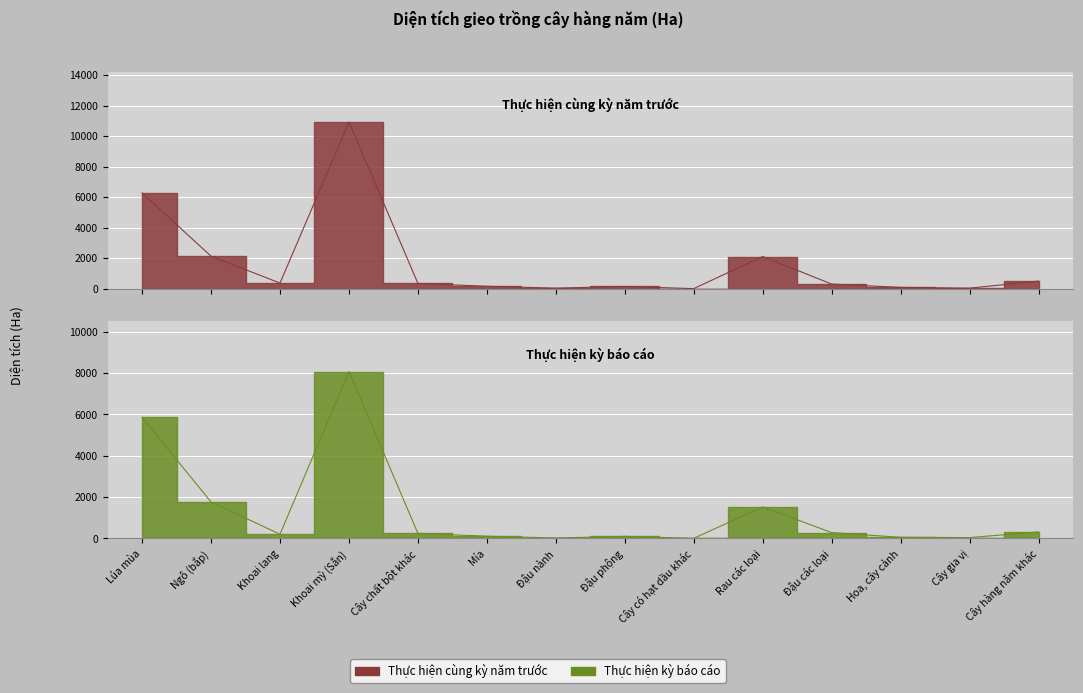

Where is Thực hiện cùng kỳ năm trước nearest to the value 5481?

Lúa mùa